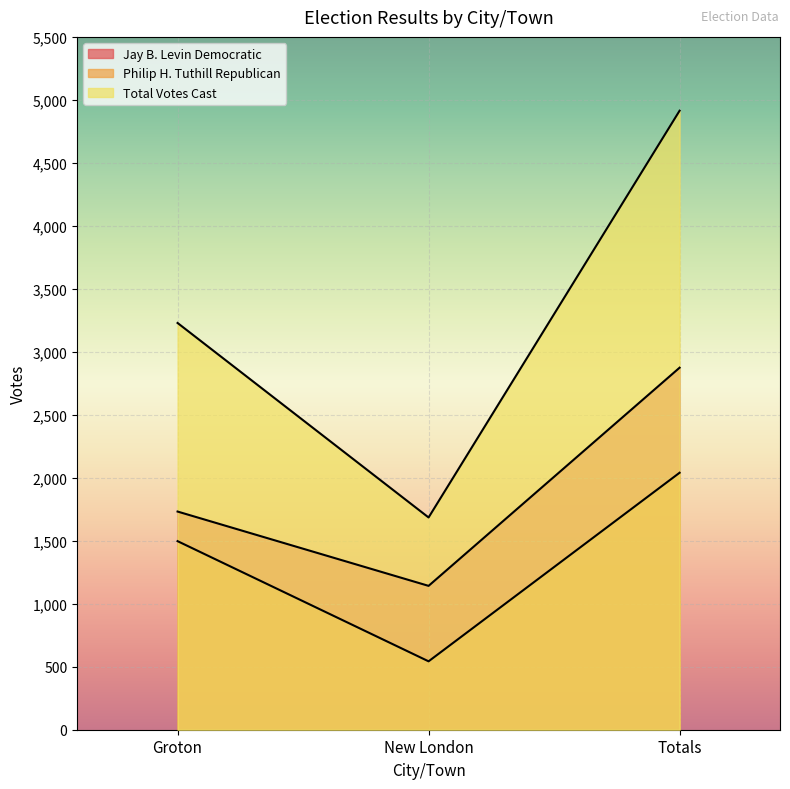

List the series in order of their overall mean, lowest first.

Philip H. Tuthill Republican, Jay B. Levin Democratic, Total Votes Cast